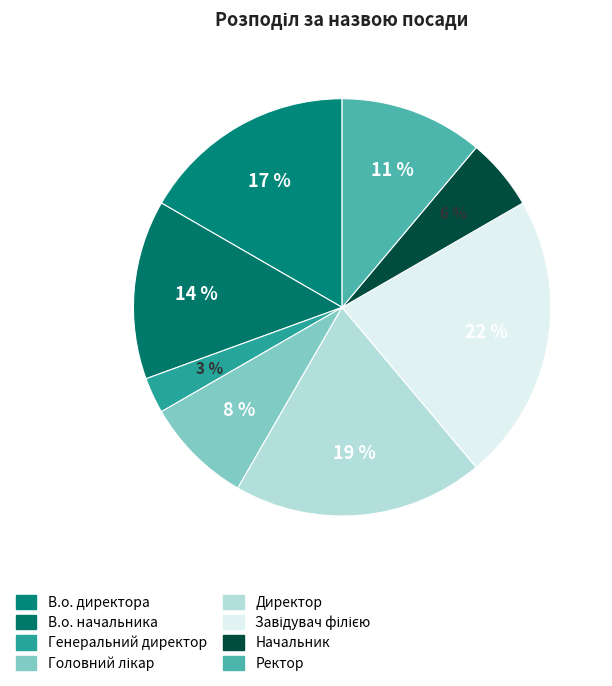

To the nearest percent, what portion does Головний лікар represent?

8%